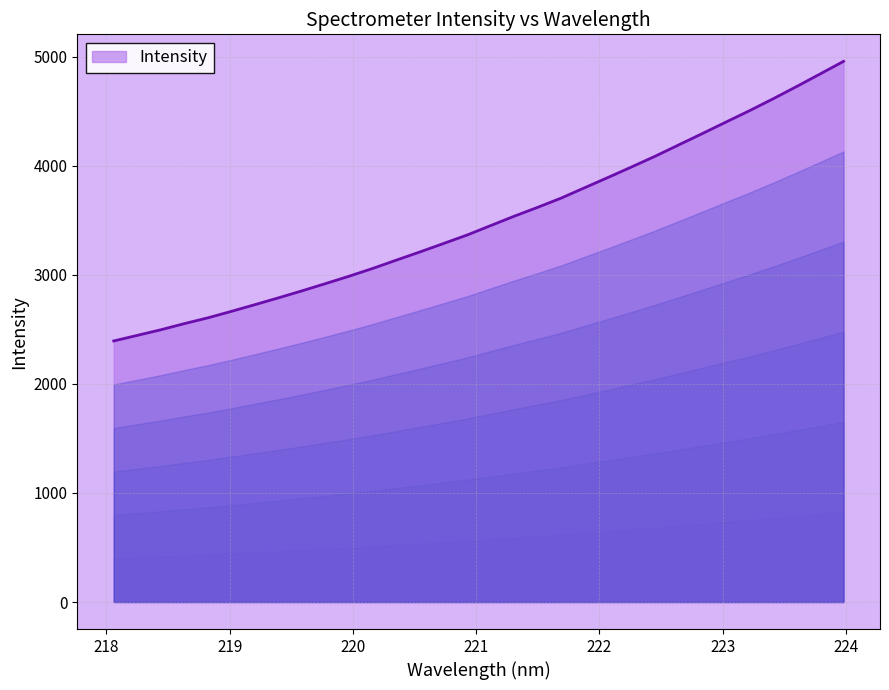

What is the minimum value shown in the chart?

2392.7